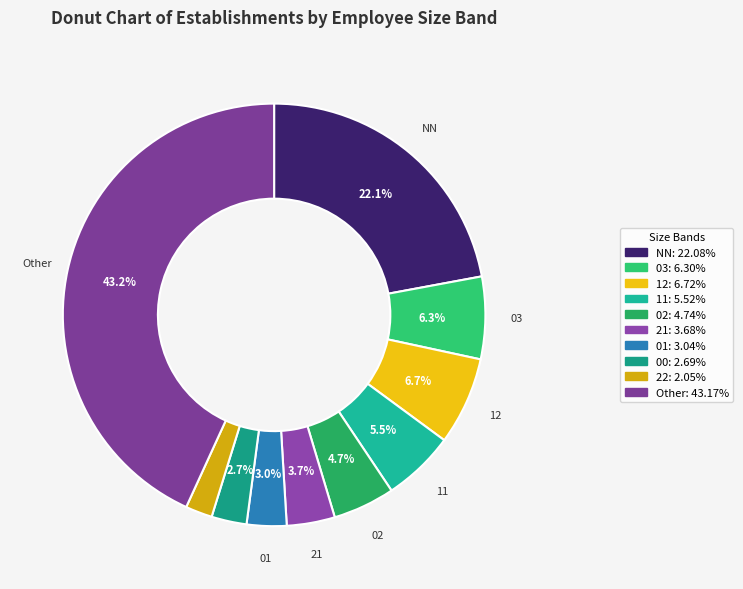

Is there any slice that represents more than half of the pie?

No